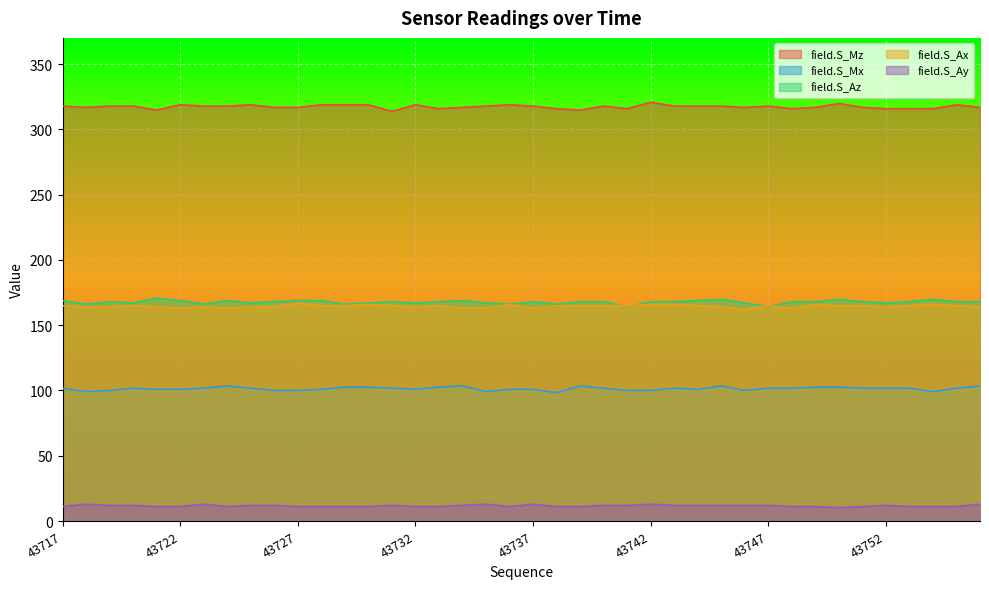

What is the difference between the maximum and second lowest values in the field.S_Az series?

6.4